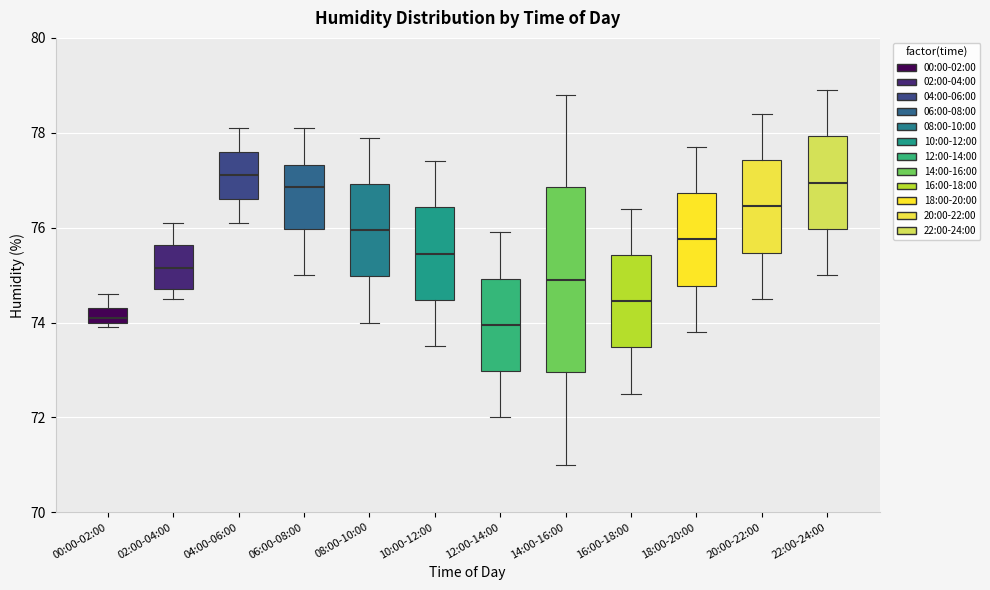

Which box is the tallest, from its lower edge to its upper edge?

14:00-16:00